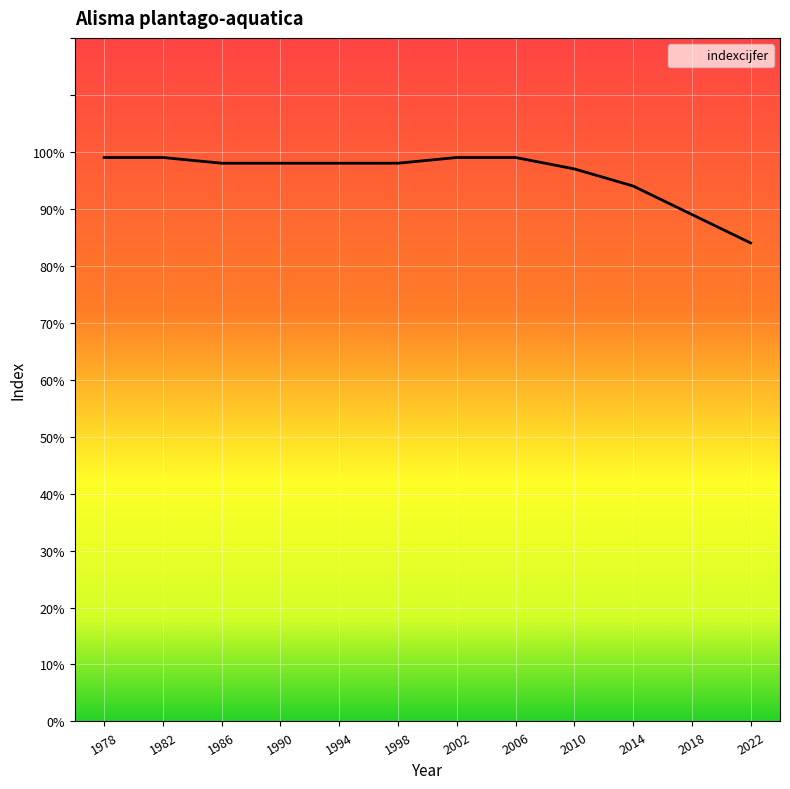

True or false: the data shows 97 at 2010.

True